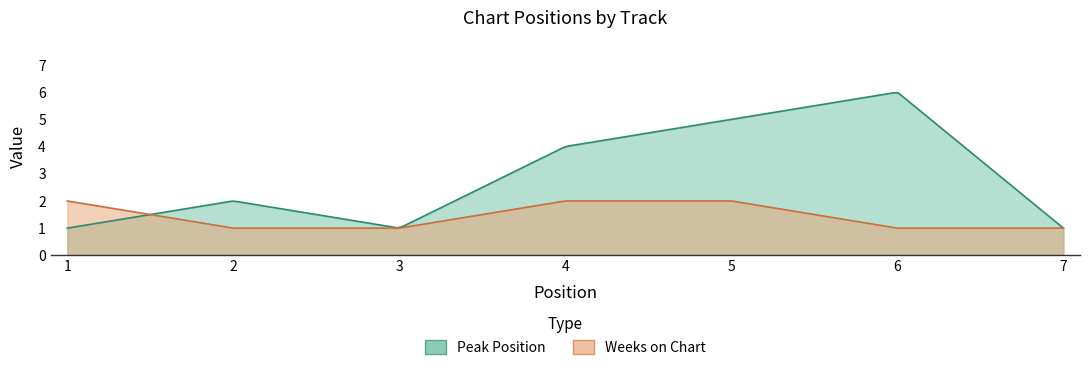

What are all the series names shown in the legend?

Peak Position, Weeks on Chart